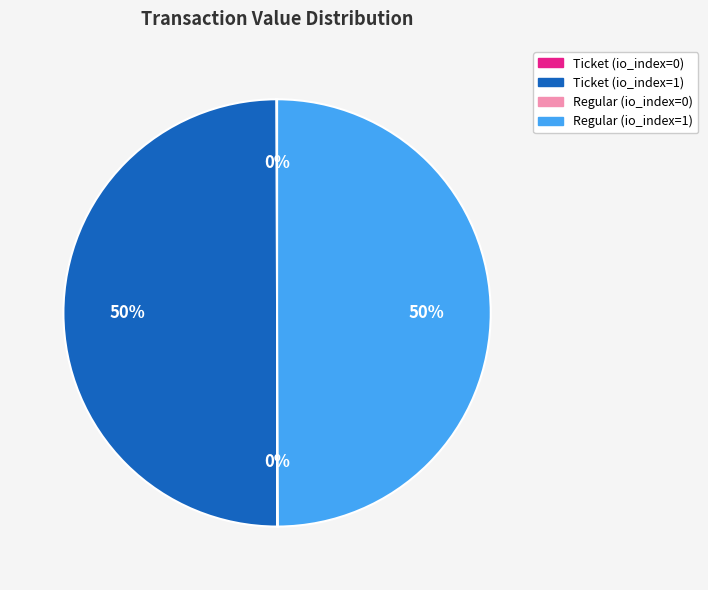

What percentage is the Regular (io_index=1) slice, to the nearest percent?

50%